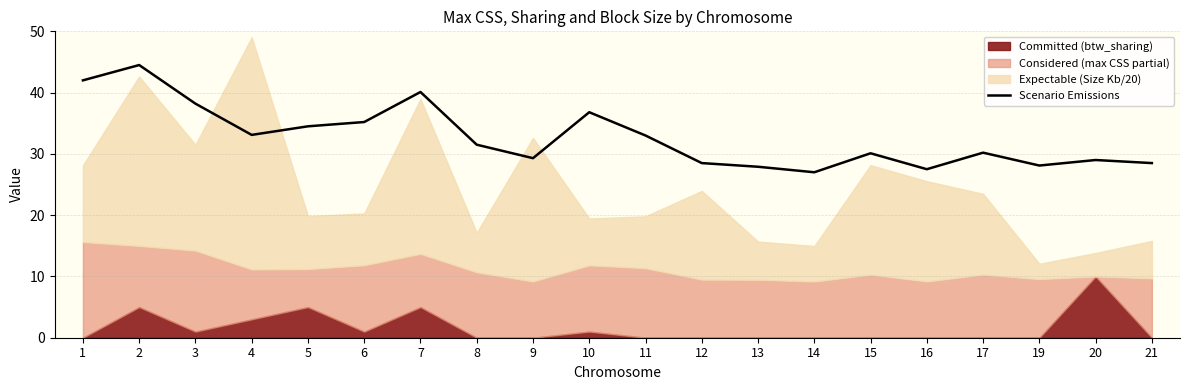

Rank the categories by value from highest to lowest.

2, 1, 7, 3, 10, 6, 5, 4, 11, 8, 17, 15, 9, 20, 12, 21, 19, 13, 16, 14